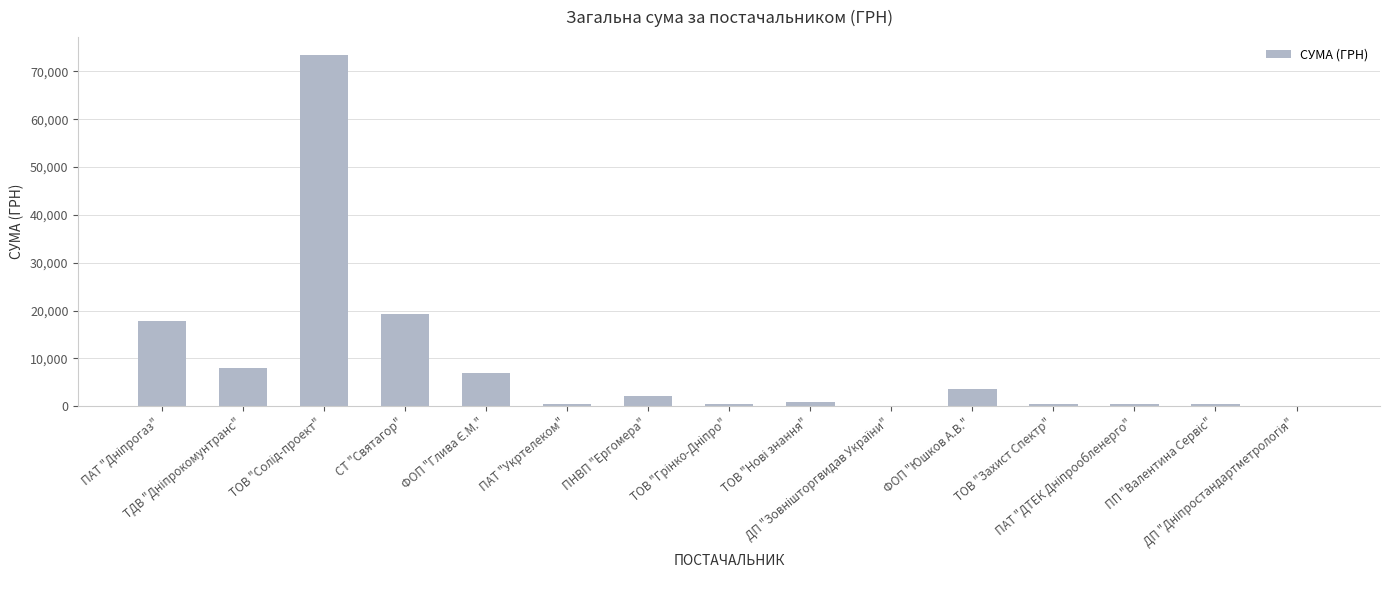

How many data points does each series have?

15